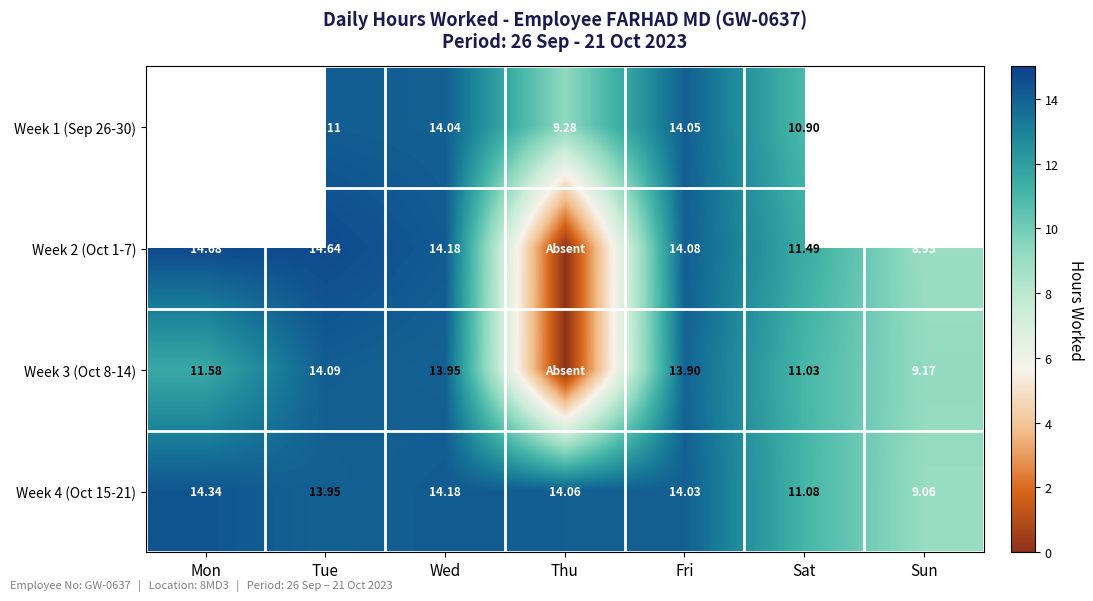

List the labels in order of Week 4 (Oct 15-21) value, largest first.

Mon, Wed, Thu, Fri, Tue, Sat, Sun